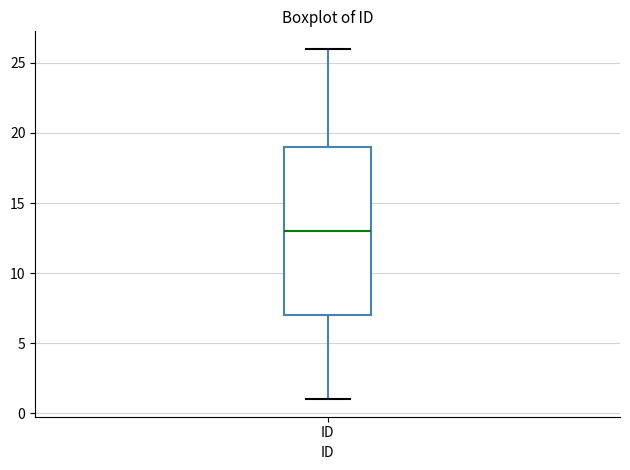

Read this box plot against the y-axis: the position of the median line, the range covered by the box, and the ends of both whiskers. The values are not printed on the chart, so give them approximately, as read against the axis.

median 13, box 7 to 19, whiskers 1 to 26